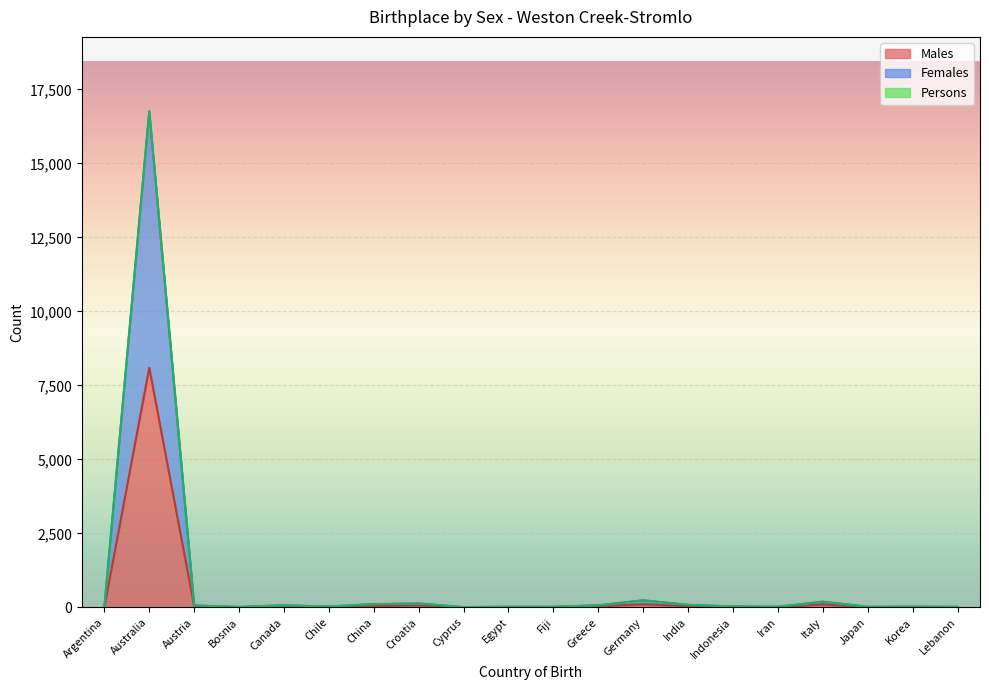

Where does the Females series first go above 34?

Australia